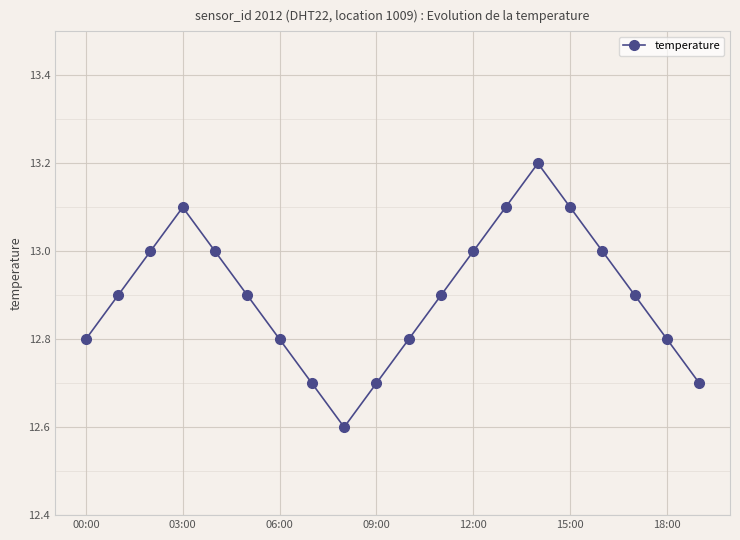

How many values are between 12 and 13?

16